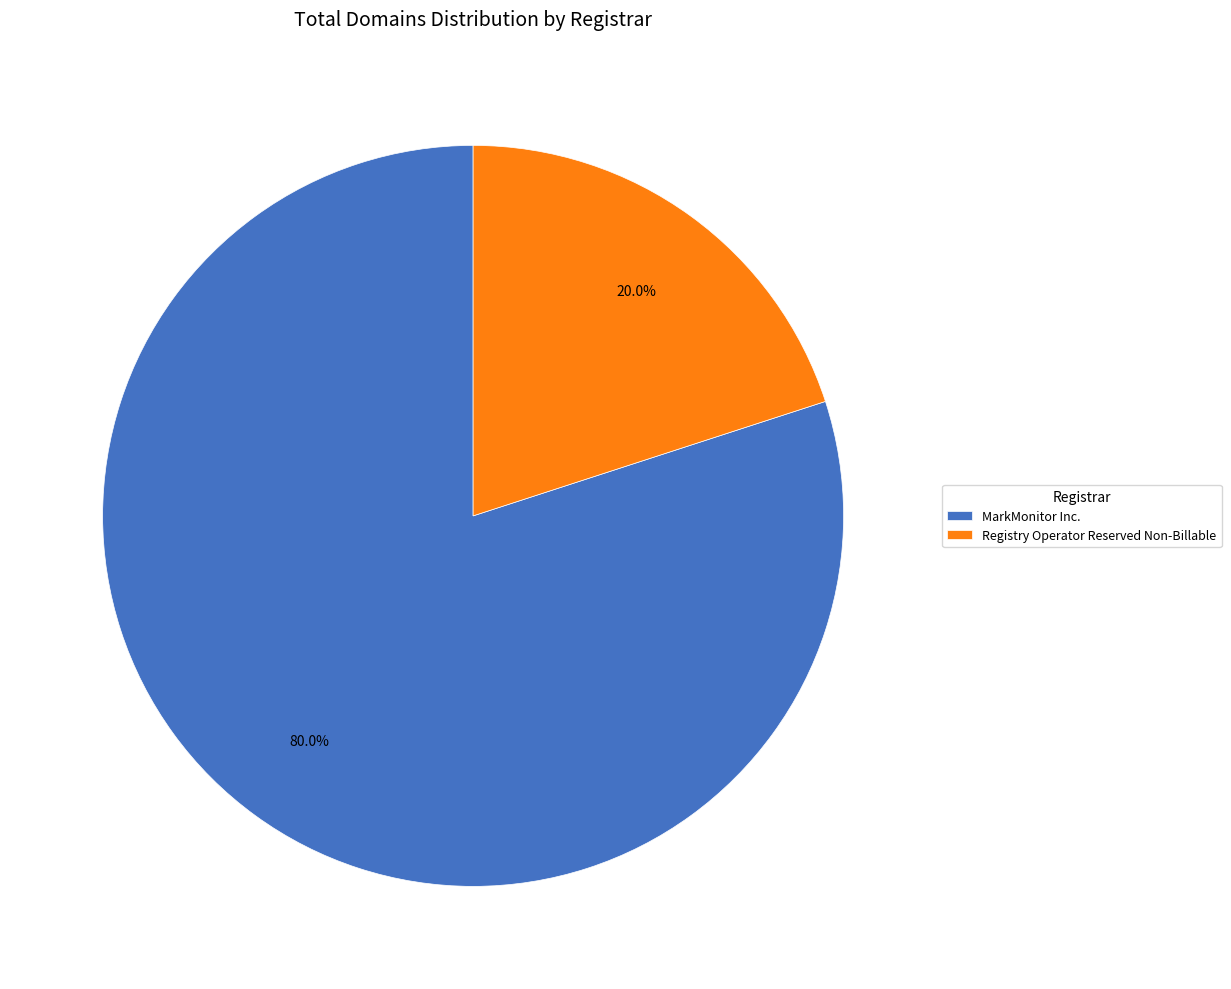

Between MarkMonitor Inc. and Registry Operator Reserved Non-Billable, which is larger?

MarkMonitor Inc.